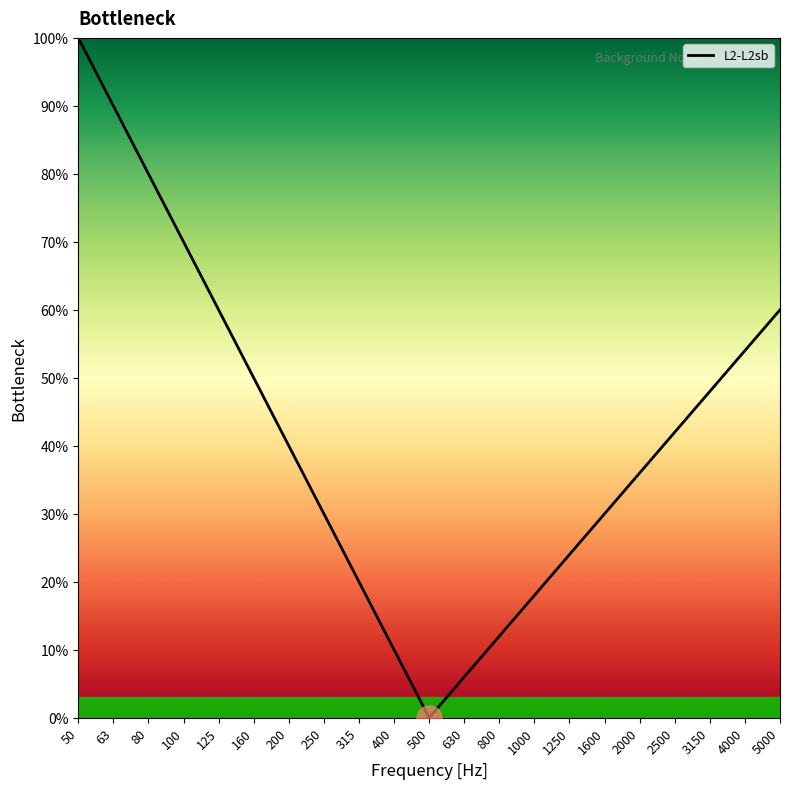

How many interior local valleys (lower than both neighbors) does the data have?

1